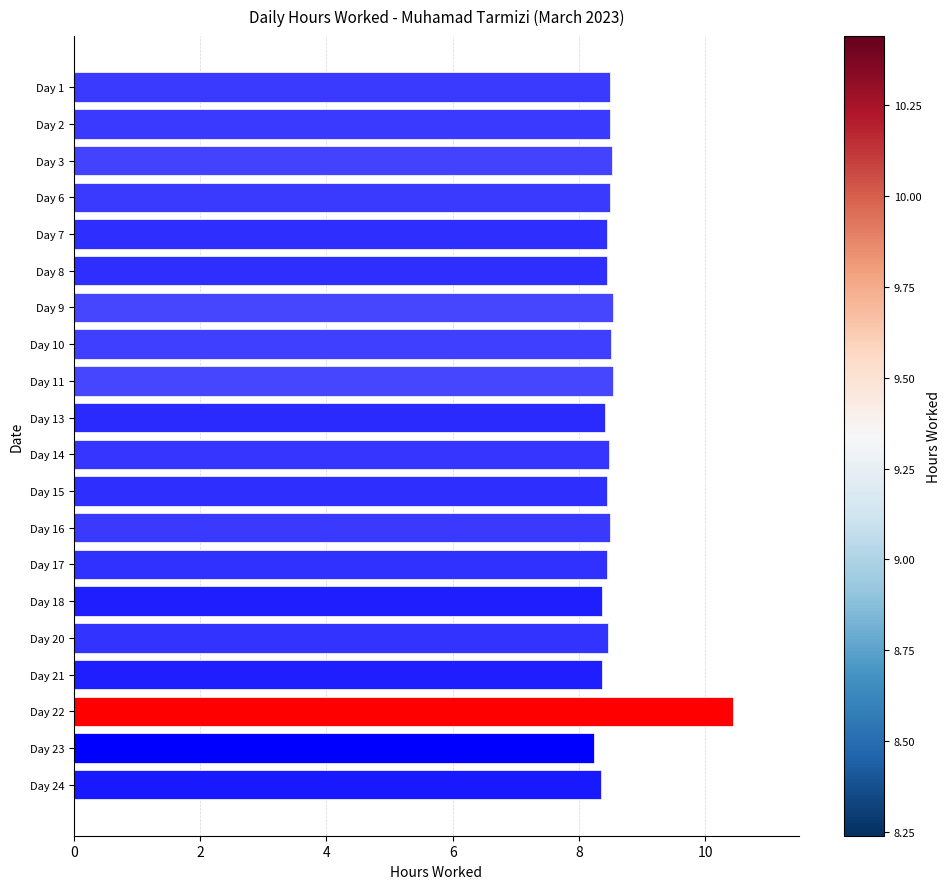

What is the difference between the maximum and minimum values?

2.2